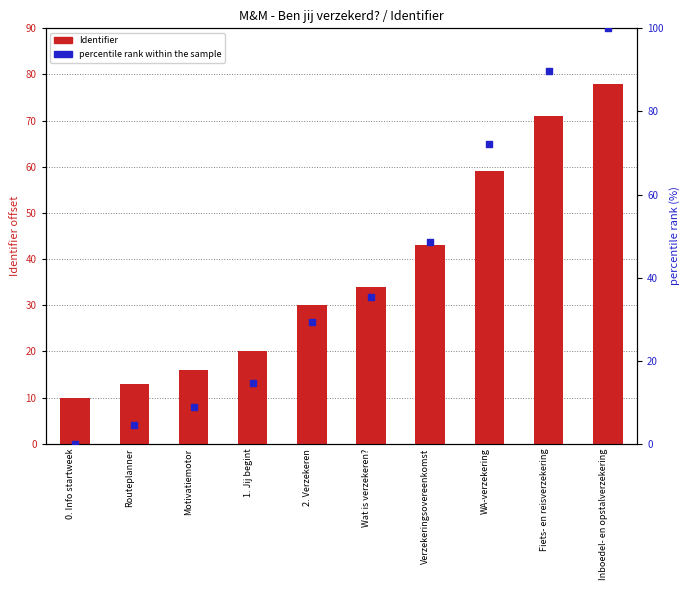

Which series reaches the minimum Y coordinate?

percentile rank within the sample